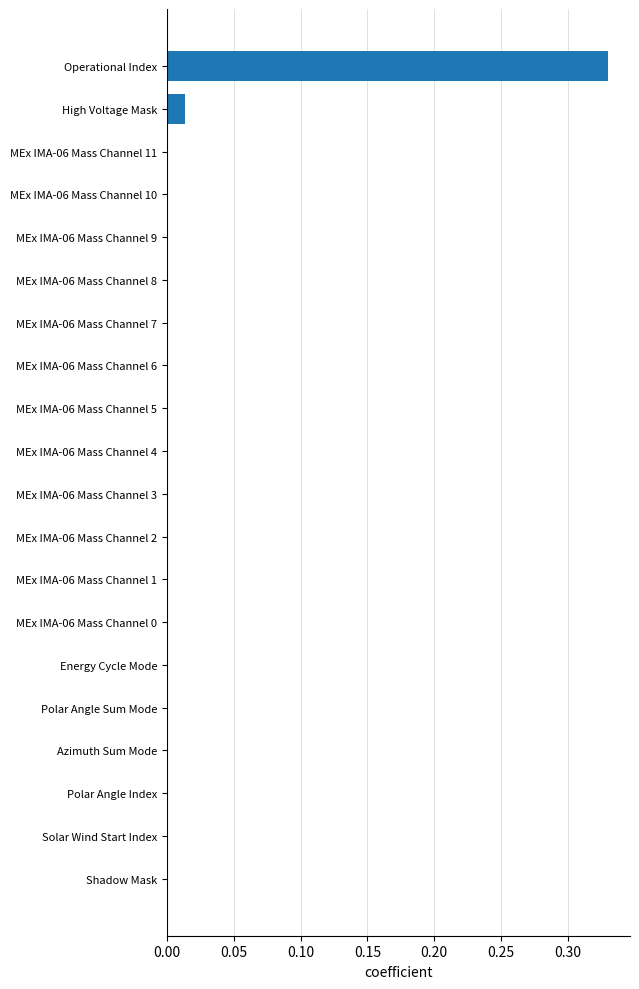

Which category has the highest value across all series?

Operational Index